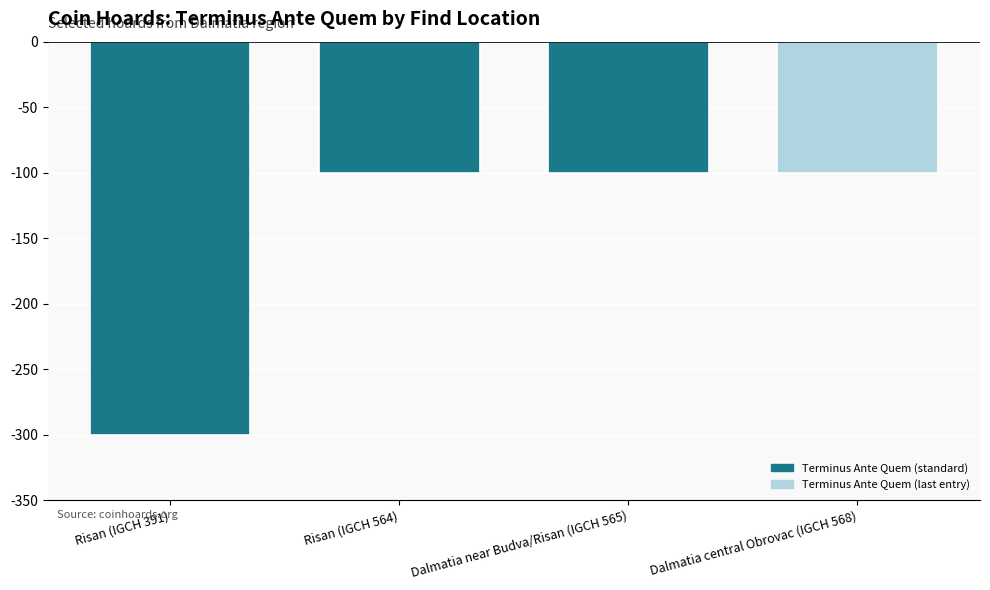

What position from the right is Dalmatia near Budva/Risan (IGCH 565)?

2